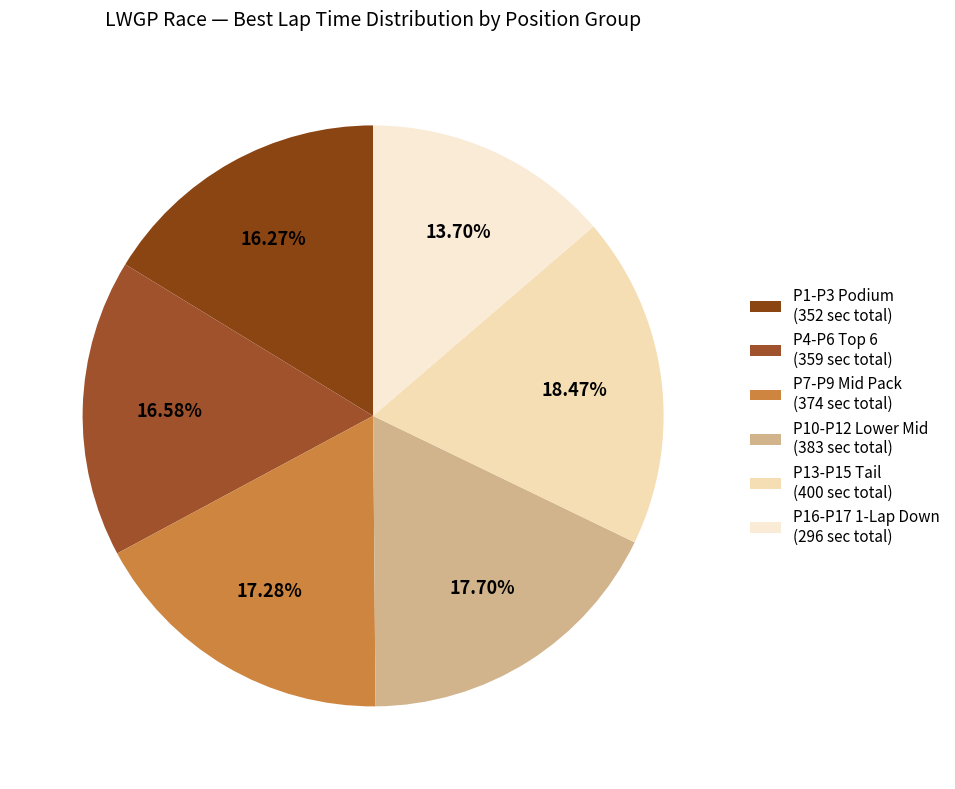

Which slice is the smallest?

P16-P17 1-Lap Down (296 sec total)